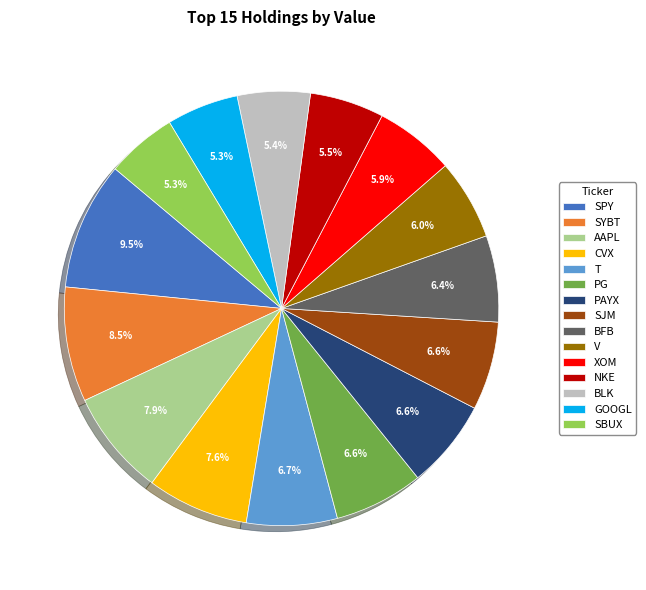

Do BLK and SBUX together represent more than half of the pie?

No